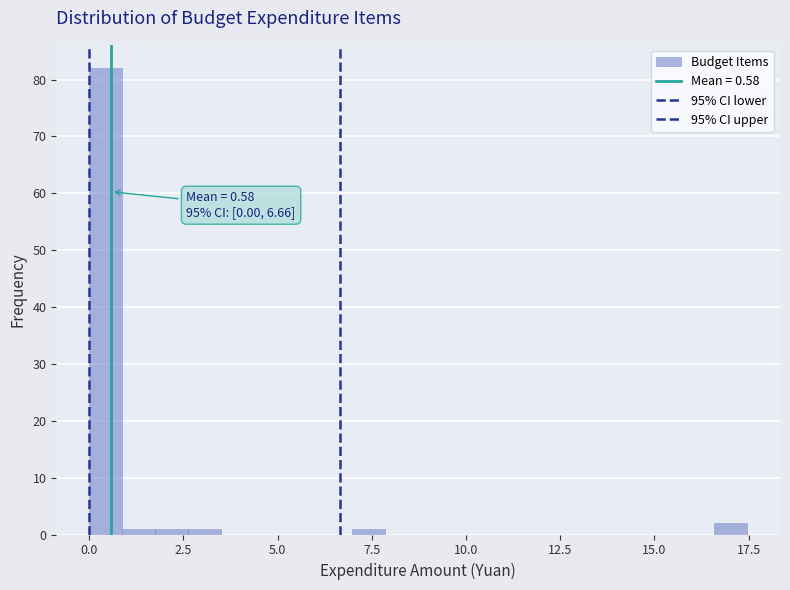

Around what value on the x-axis is the tallest bar? Give the approximate position of its centre, as read against the axis.

0.5